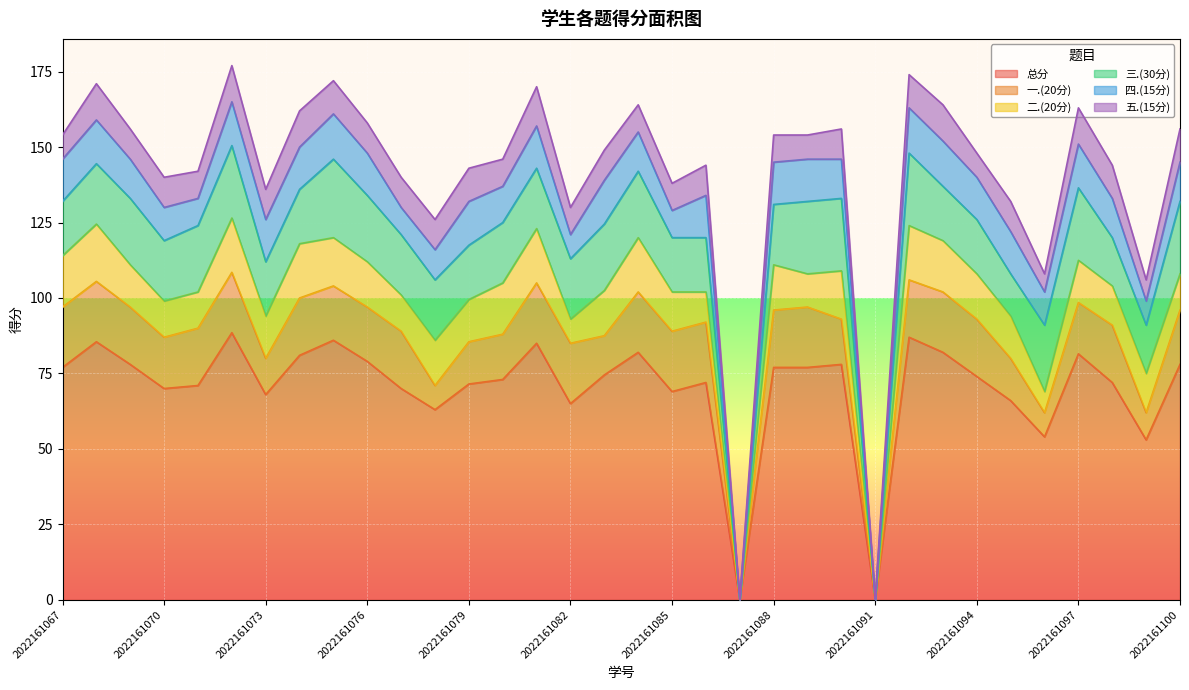

True or false: 总分 has a value of 78.0 at 2022161100.

True